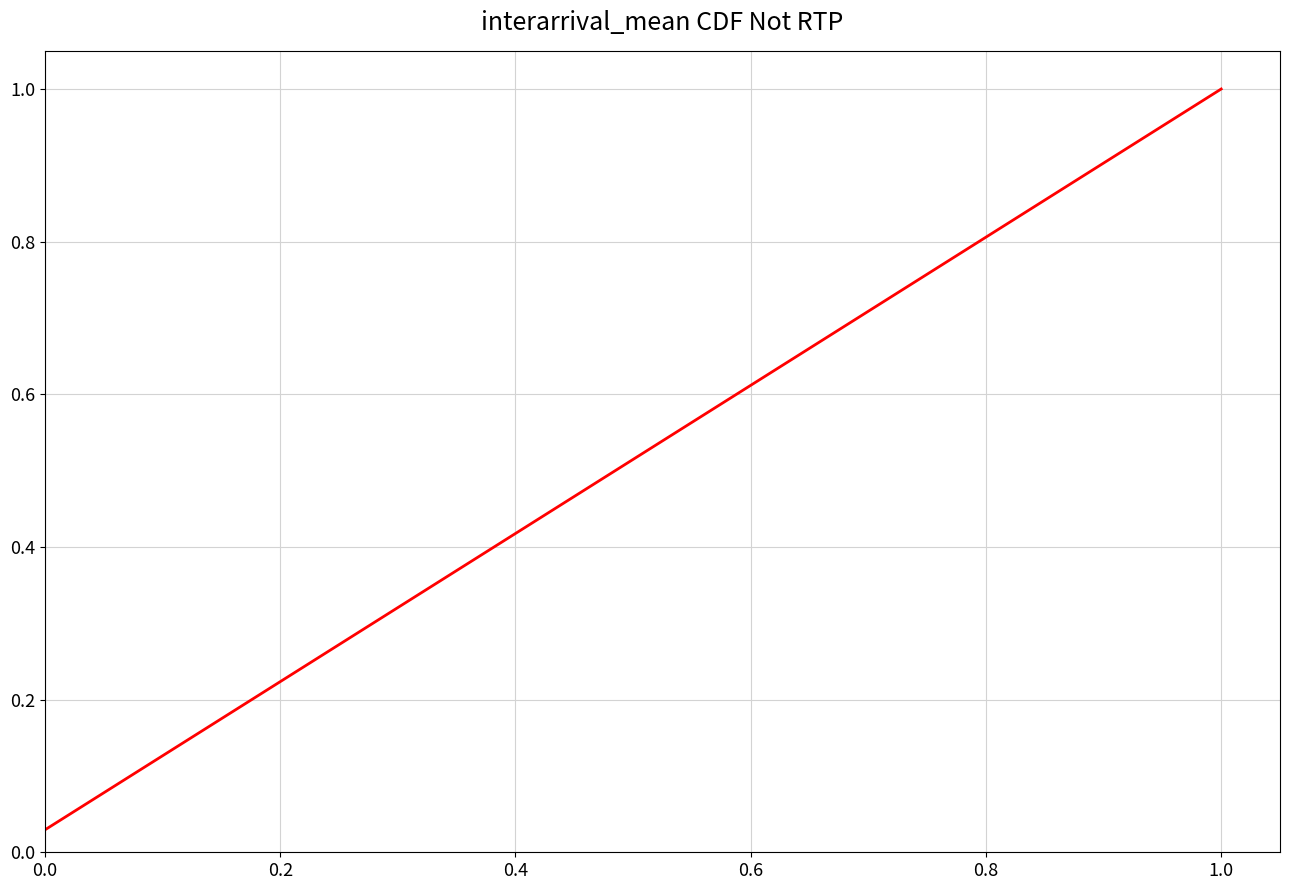

What is the value of the 29th point from the left?

0.9